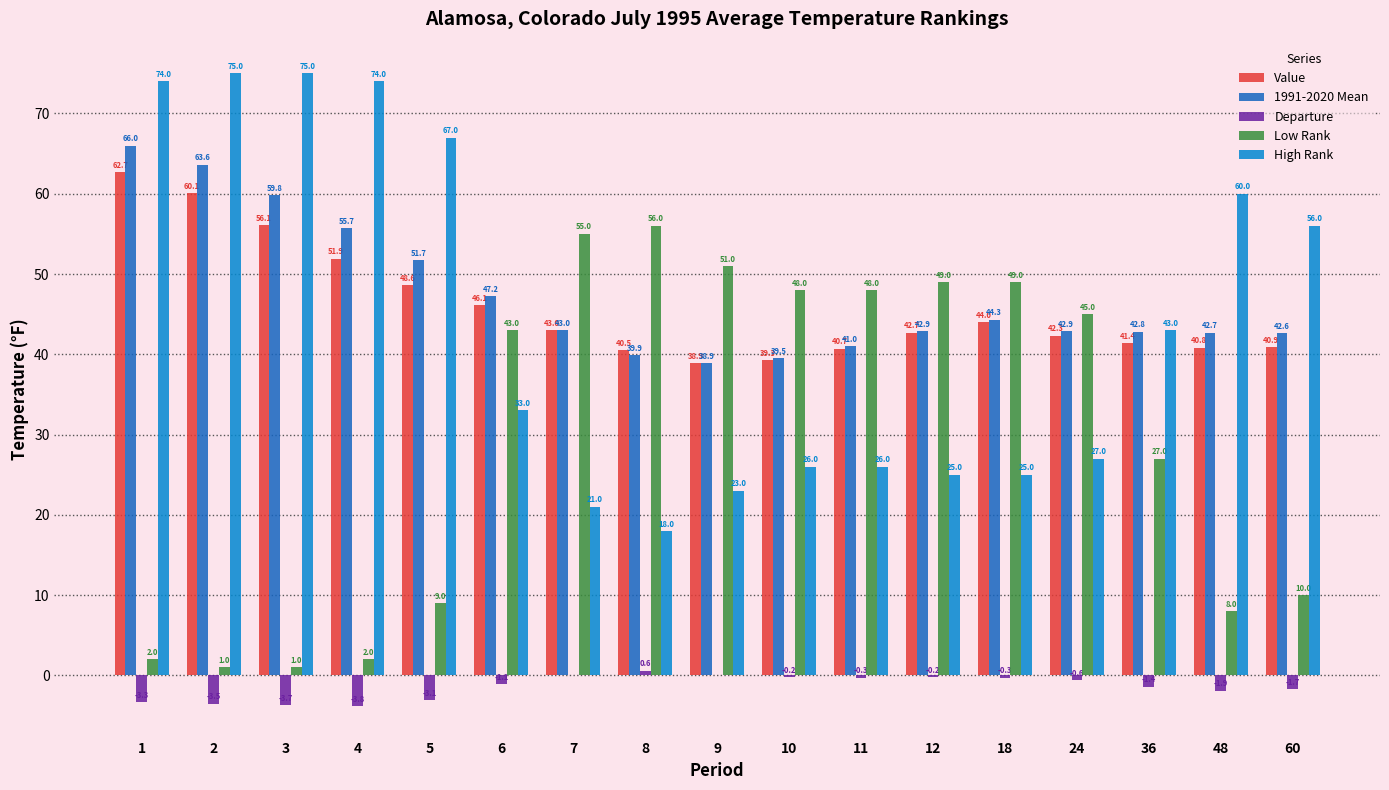

What is the sum of all Value values?

780.0